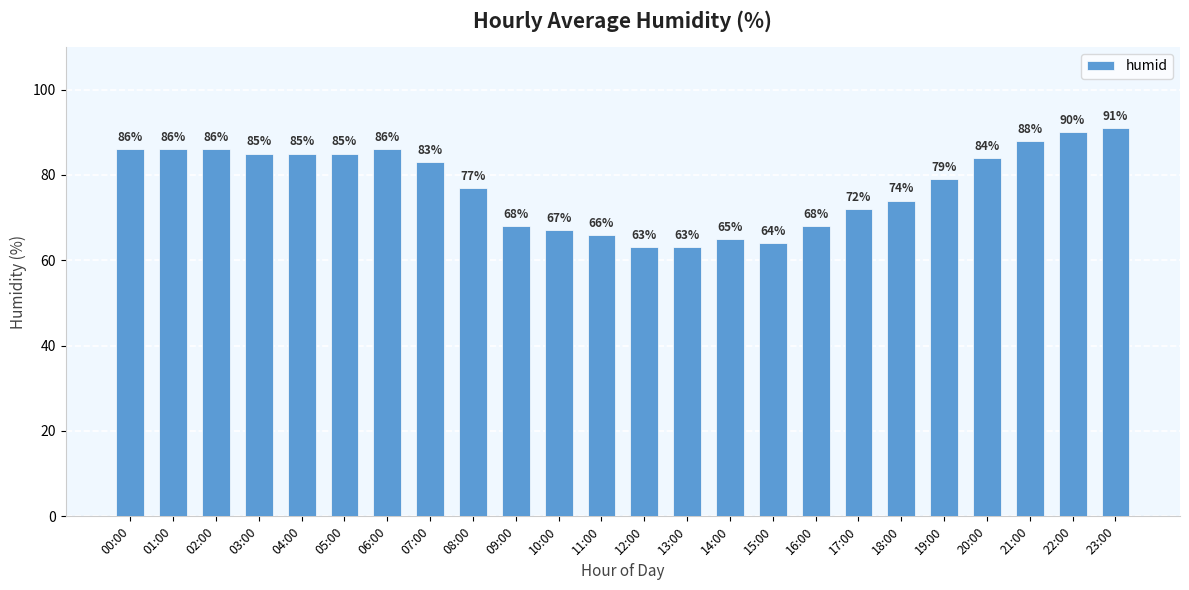

What is the label of the 13th bar from the left?

12:00